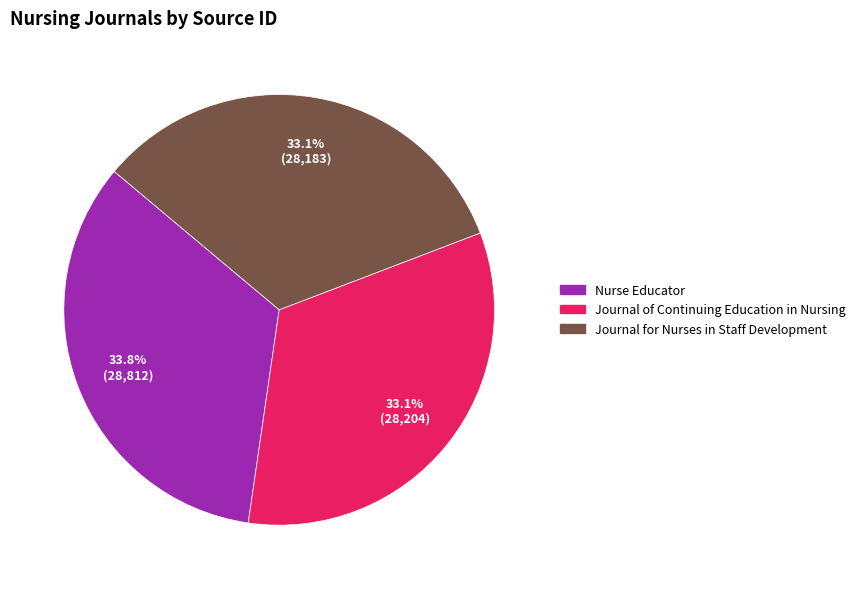

To the nearest percent, what portion does Journal of Continuing Education in Nursing represent?

33%